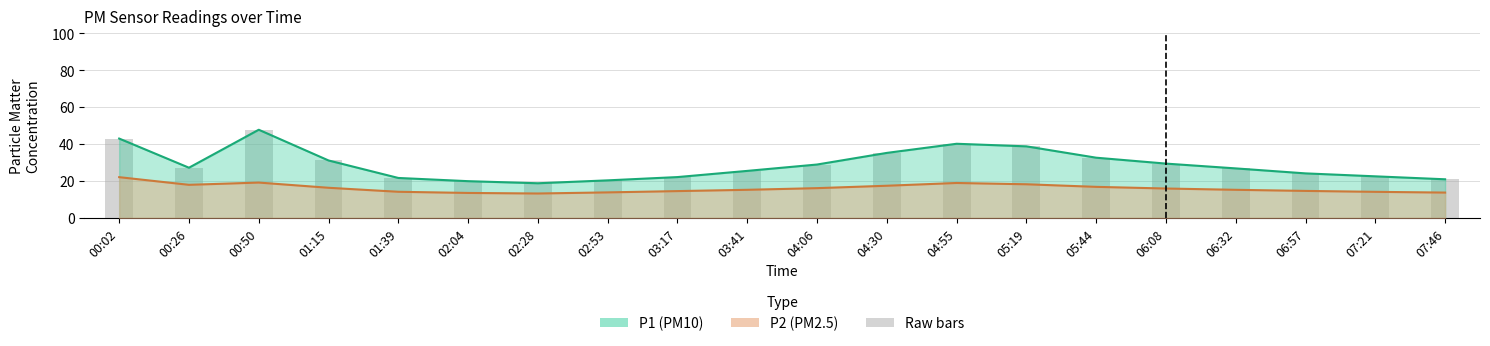

Rank the categories by P1 value from highest to lowest.

00:50, 00:02, 04:55, 05:19, 04:30, 05:44, 01:15, 06:08, 04:06, 00:26, 06:32, 03:41, 06:57, 07:21, 03:17, 01:39, 07:46, 02:53, 02:04, 02:28